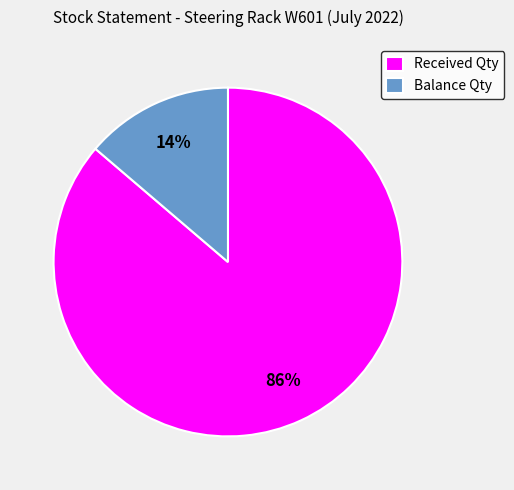

Count the number of slices in the pie.

2